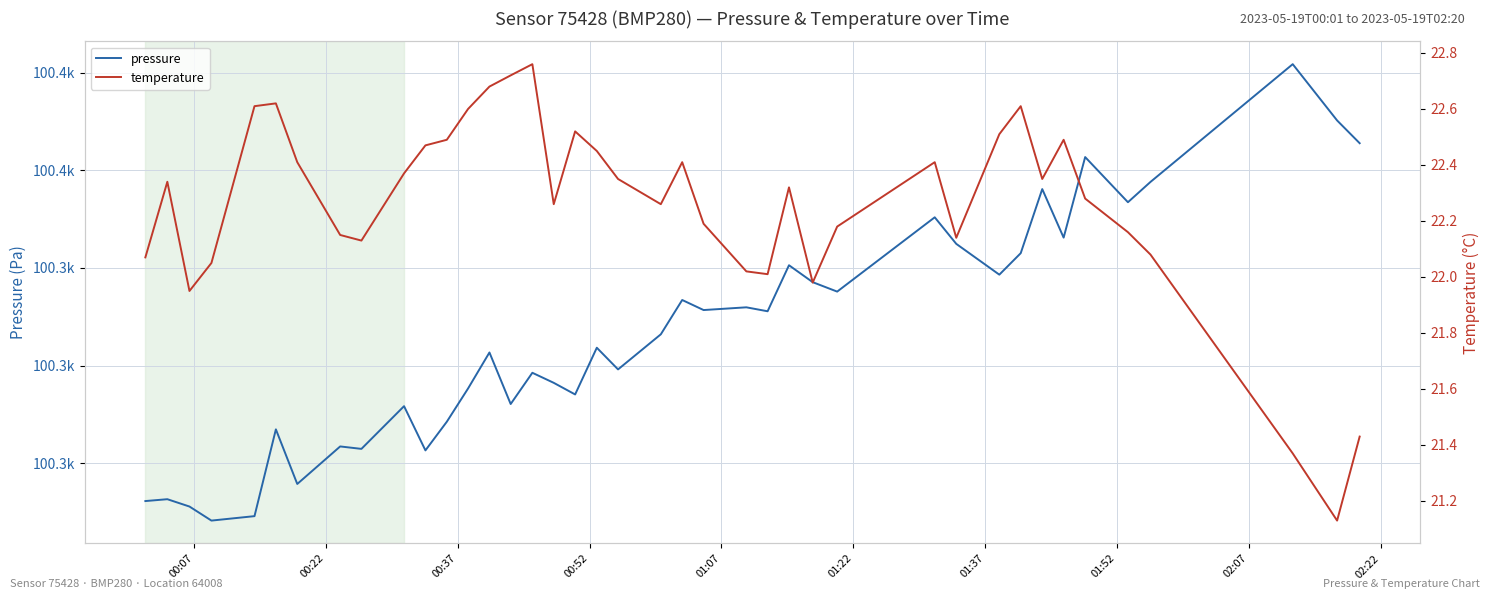

Is it true that temperature equals 11.4 at 25?

False